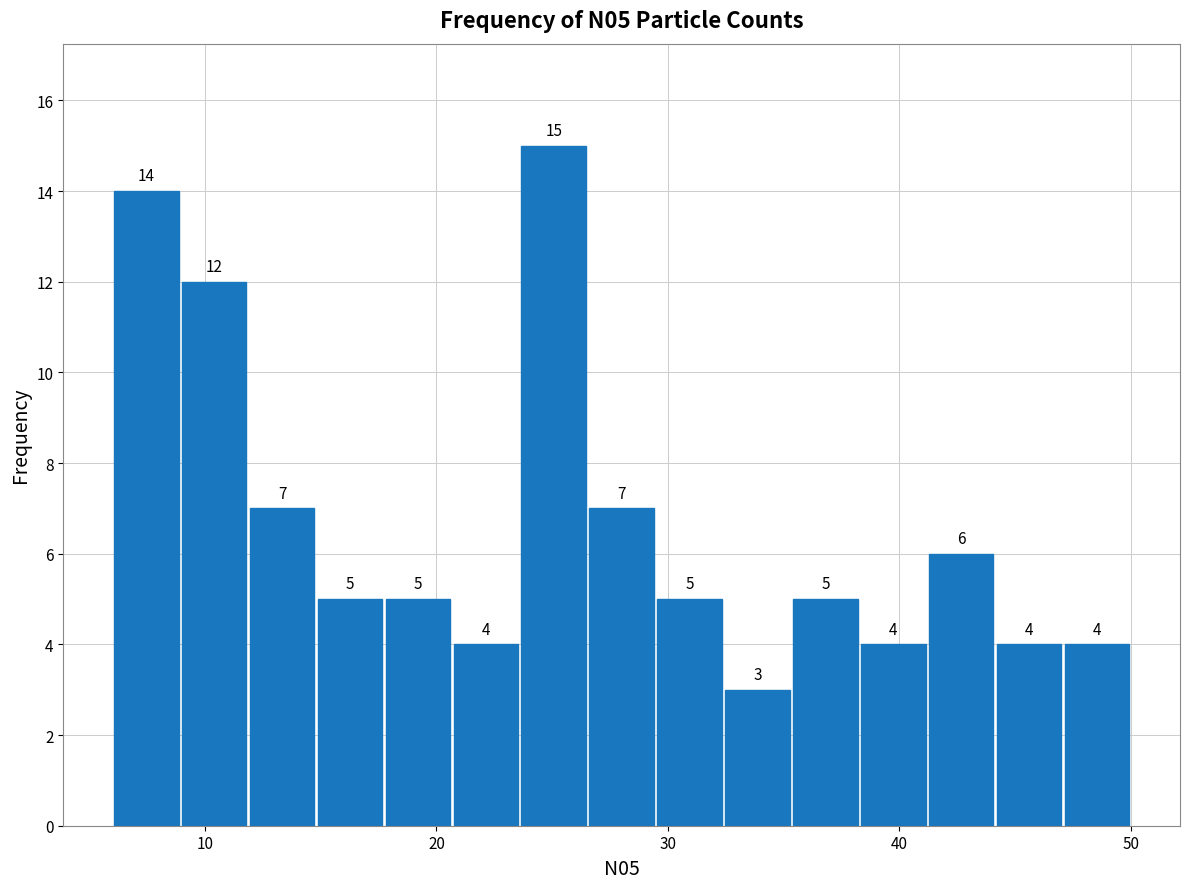

Read against the x-axis, roughly where is the centre of the tallest bar?

25